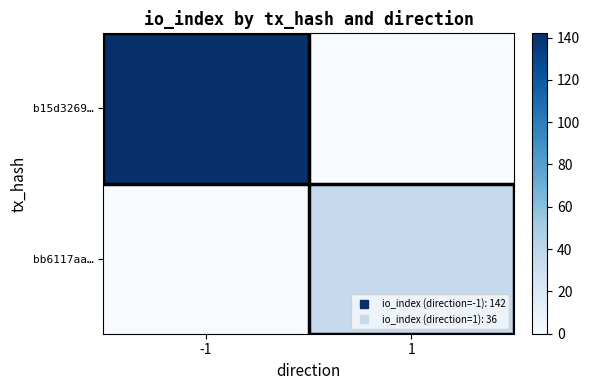

Rank the series at -1 from highest to lowest value.

b15d3269…, bb6117aa…